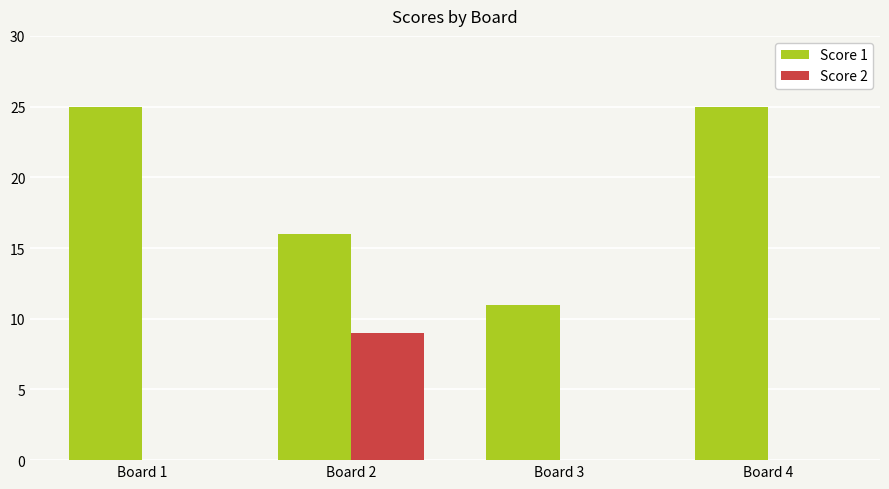

How many series are shown in this chart?

2